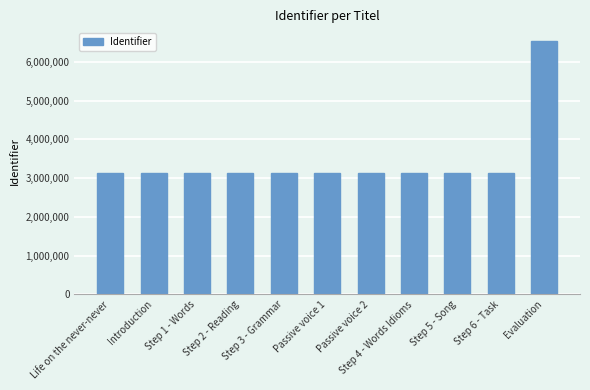

What is the sum of all values?

37865614